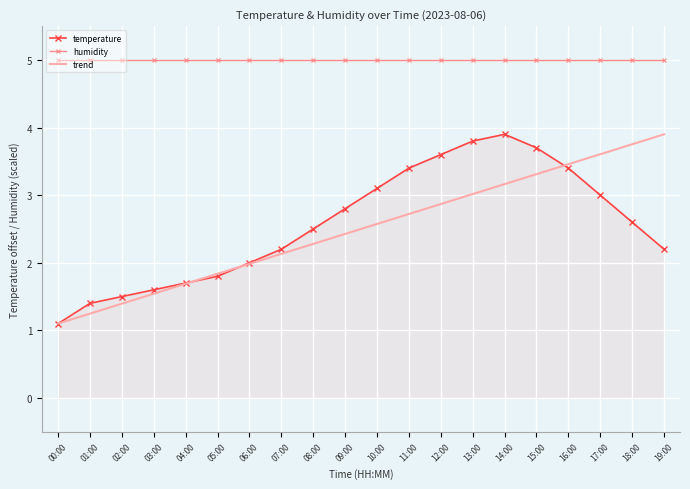

What are all the series names shown in the legend?

temperature, humidity, trend